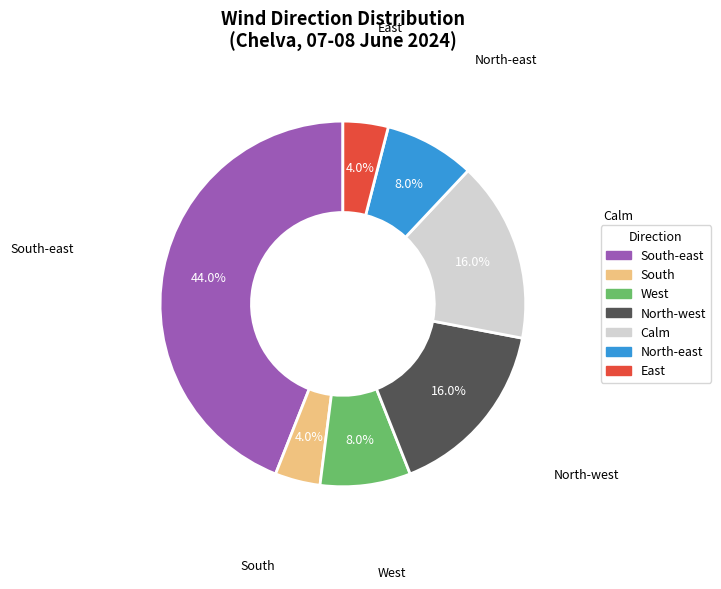

Is there any slice that represents more than half of the pie?

No